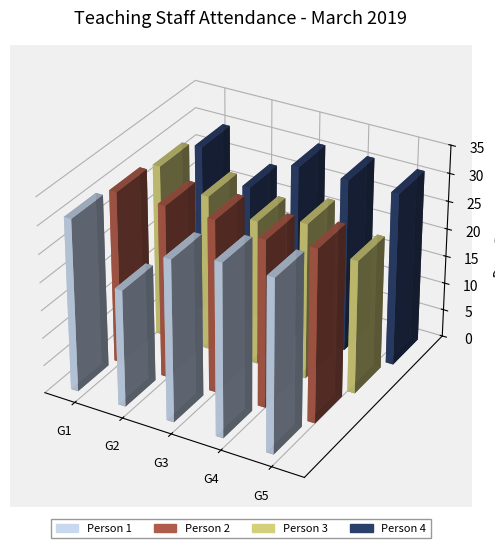

How many values are between 28 and 31?

16